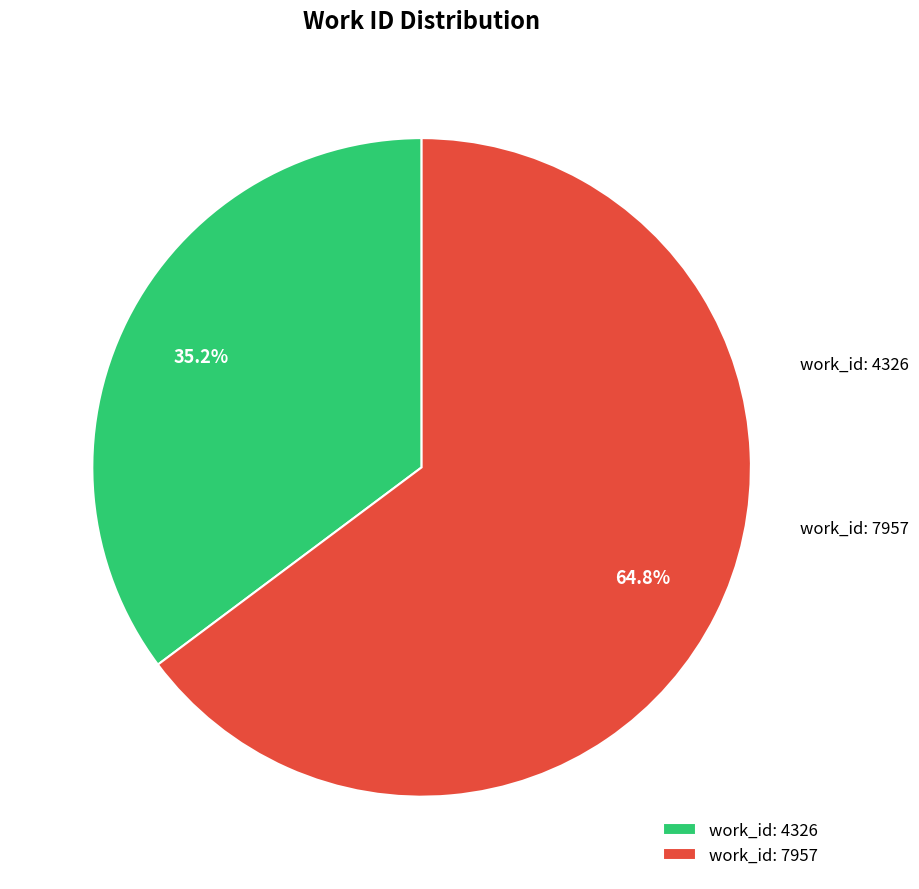

To the nearest percent, what percentage of the pie is work_id: 7957?

65%